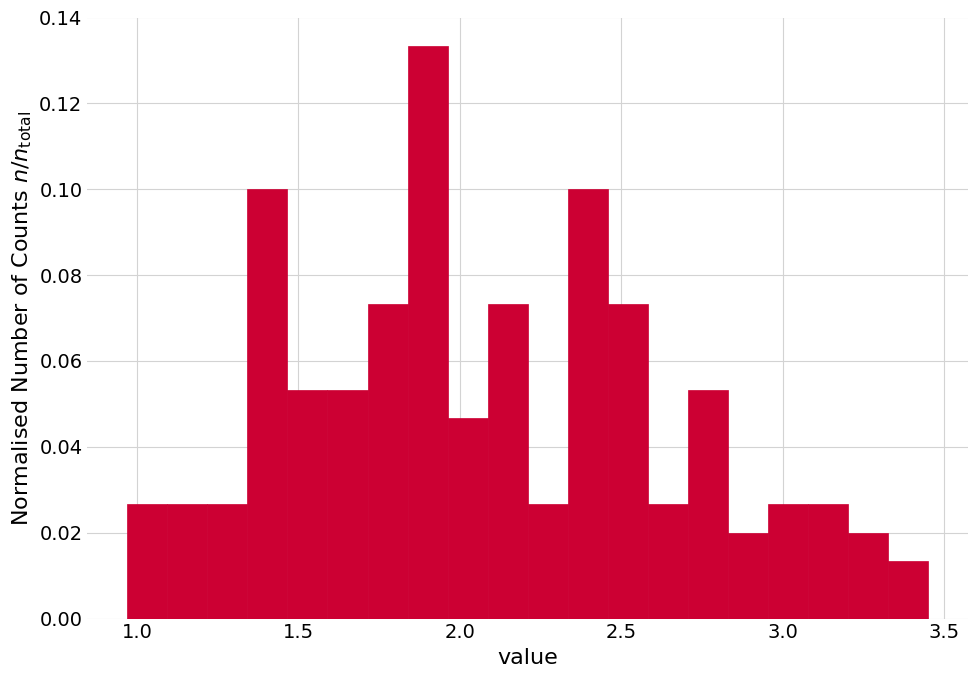

Around what value on the x-axis is the tallest bar? Give the approximate position of its centre, as read against the axis.

1.90